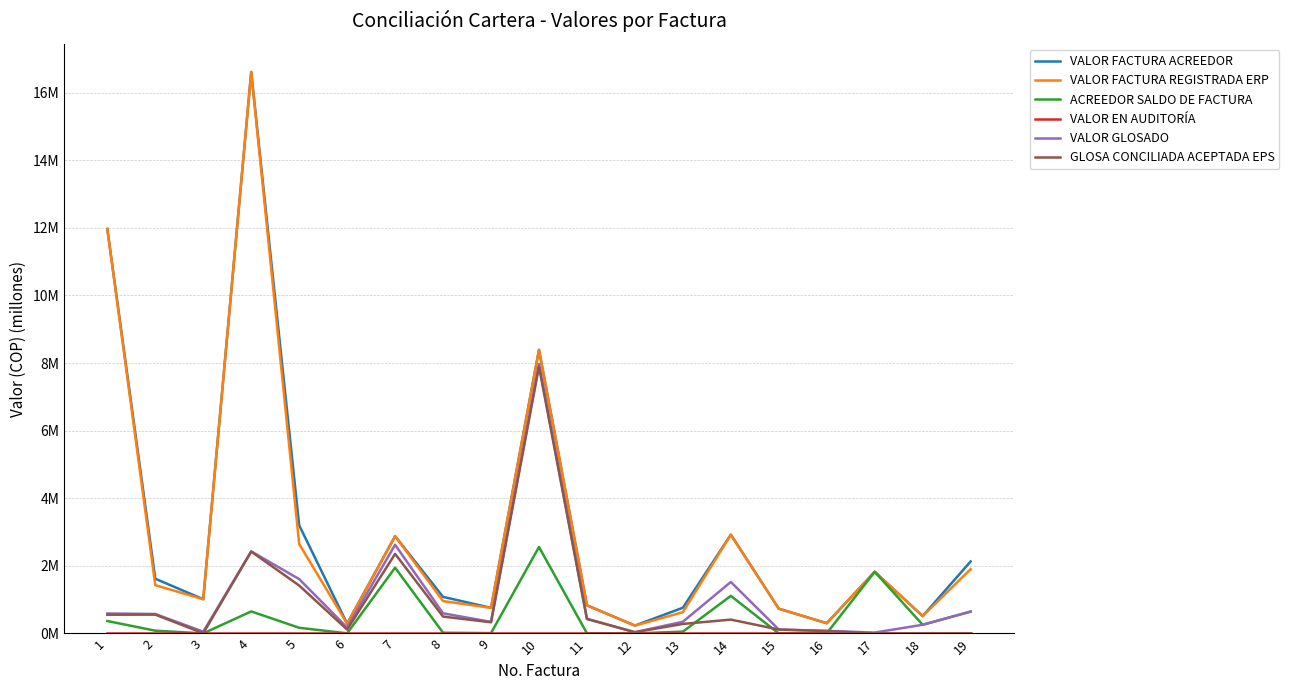

Which series has the largest total across all categories?

VALOR FACTURA ACREEDOR